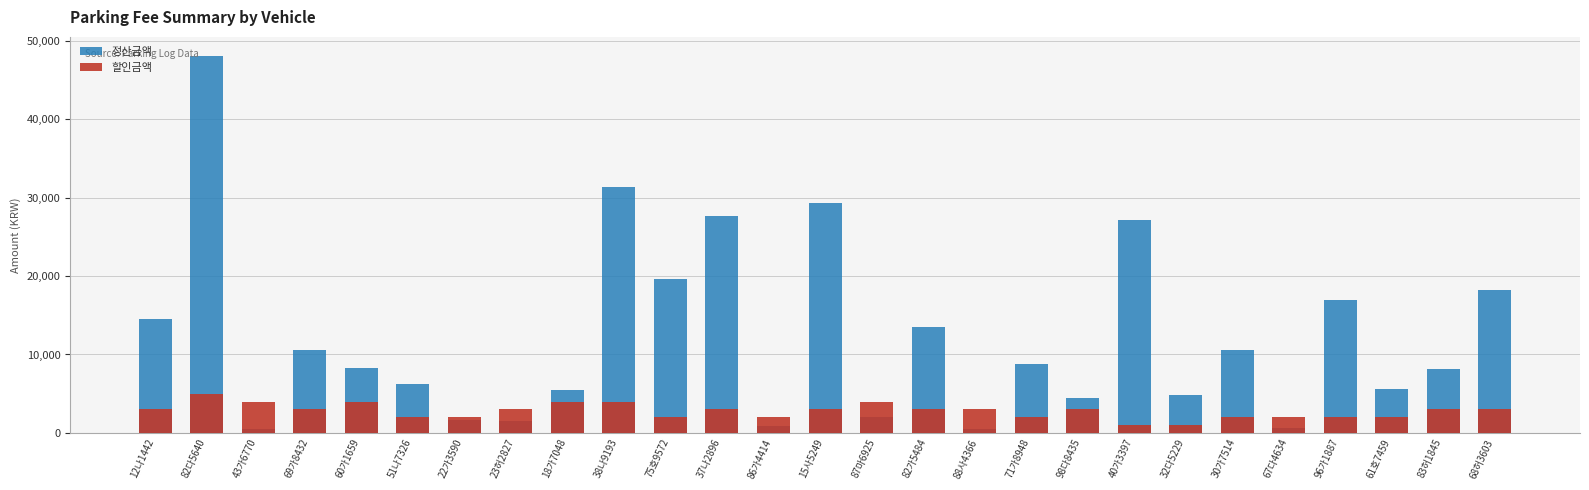

Which category has the highest value in the 할인금액 series?

82다5640